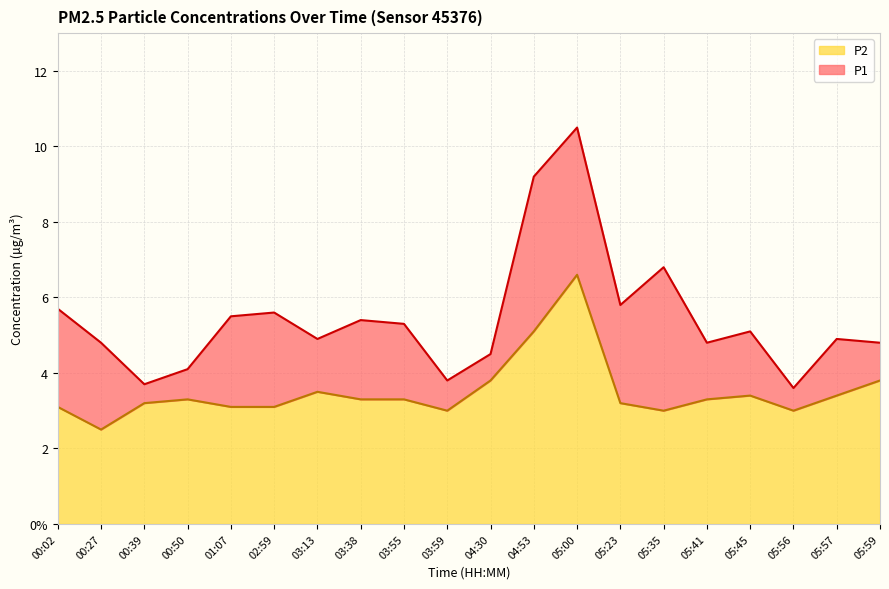

What is the label of the 4th point from the right?

05:45